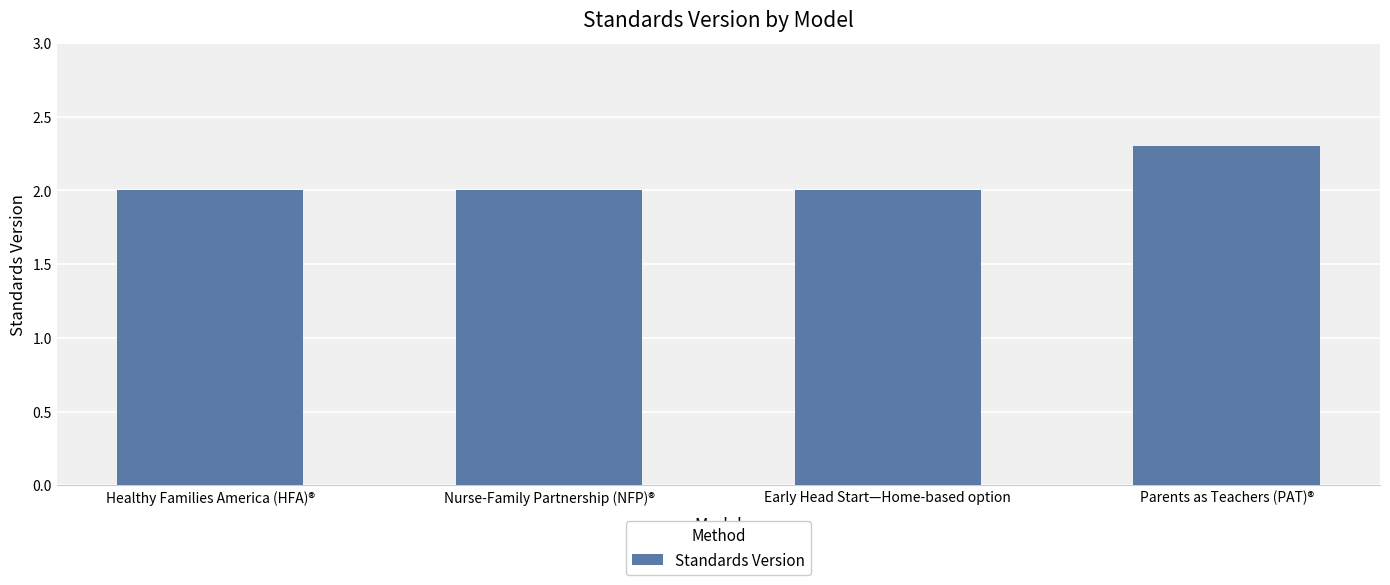

The chart shows a value of 2.0 at Early Head Start—Home-based option. True or false?

True